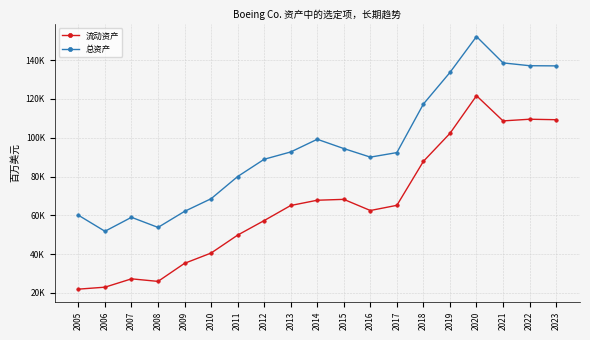

Reading left to right, transcribe all the data shown in this chart.

流动资产: 21968	22983	27280	25964	35275	40572	49810	57309	65074	67785	68234	62488	65161	87830	102229	121642	108666	109523	109275
总资产: 60058	51794	58986	53779	62053	68565	79986	88896	92663	99198	94408	89997	92333	117359	133625	152136	138552	137100	137012